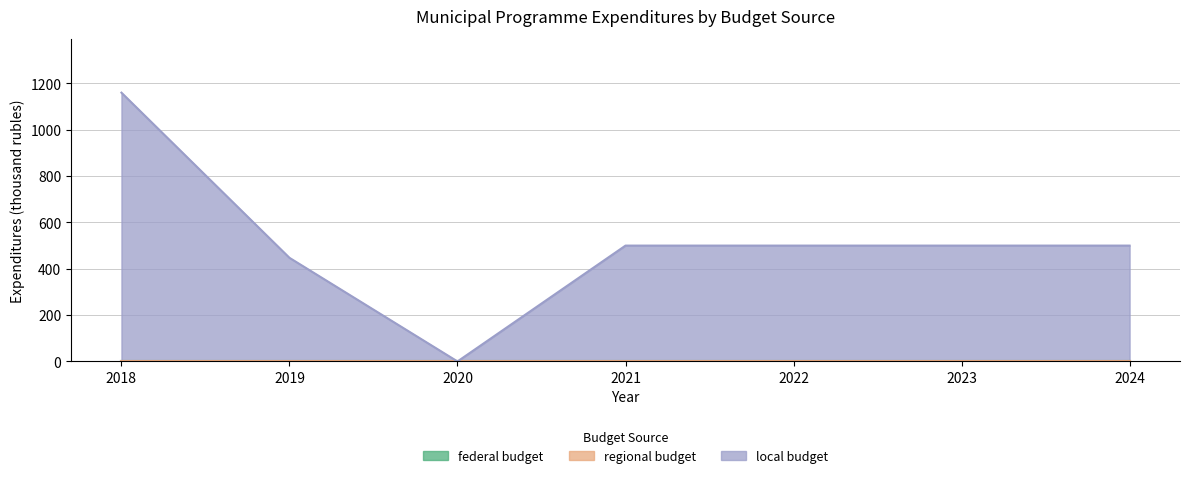

Reading left to right, list all the values displayed in this chart.

federal budget: 0.0	0.0	0.0	0.0	0.0	0.0	0.0
regional budget: 0.0	0.0	0.0	0.0	0.0	0.0	0.0
local budget: 1160.0	447.2	0.0	500.0	500.0	500.0	500.0